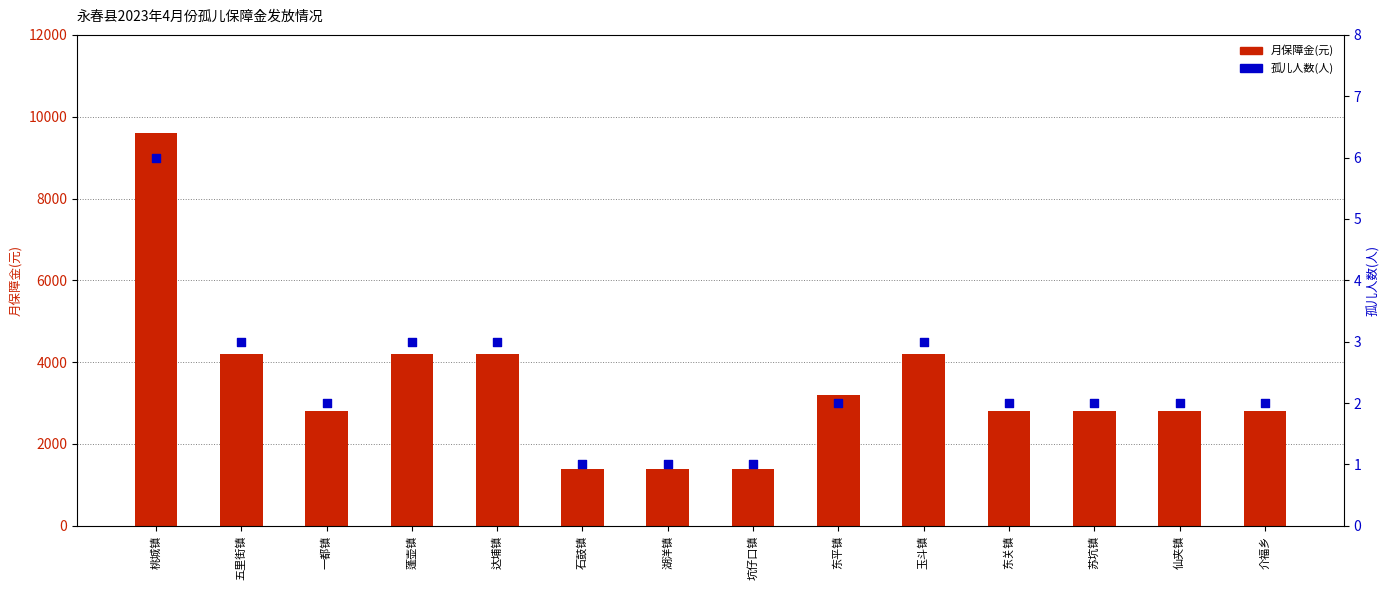

What are all the series names shown in the legend?

月保障金(元), 孤儿人数(人)